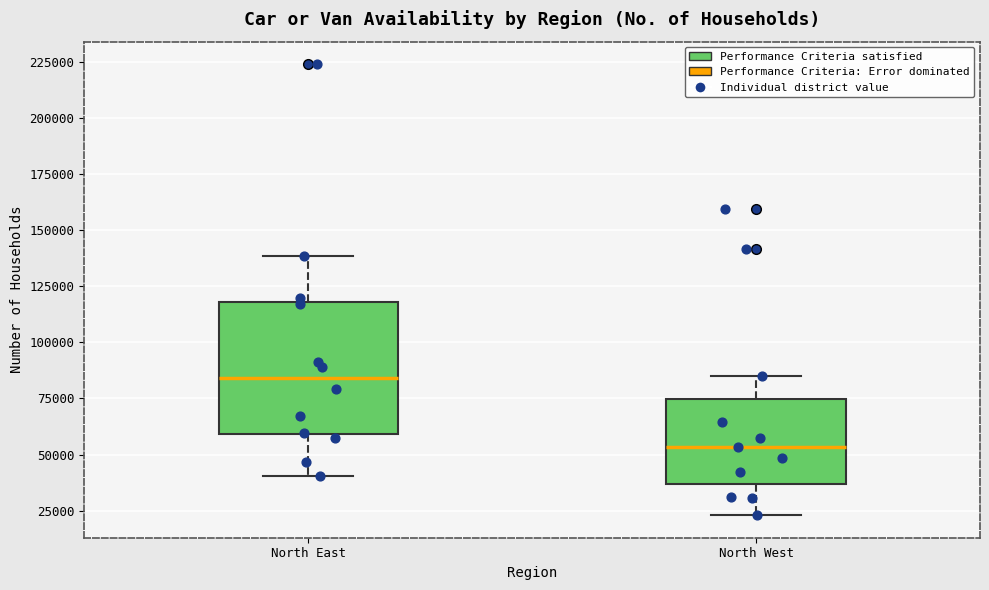

Reading left to right, transcribe this box plot: for each box, give where its median line is, the range the box spans, and where its two whiskers end, as read against the y-axis. The values are not printed on the chart, so give them approximately, as read against the axis.

North East: median 85000, box 60000 to 120000, whiskers 40000 to 140000
North West: median 55000, box 35000 to 75000, whiskers 25000 to 85000